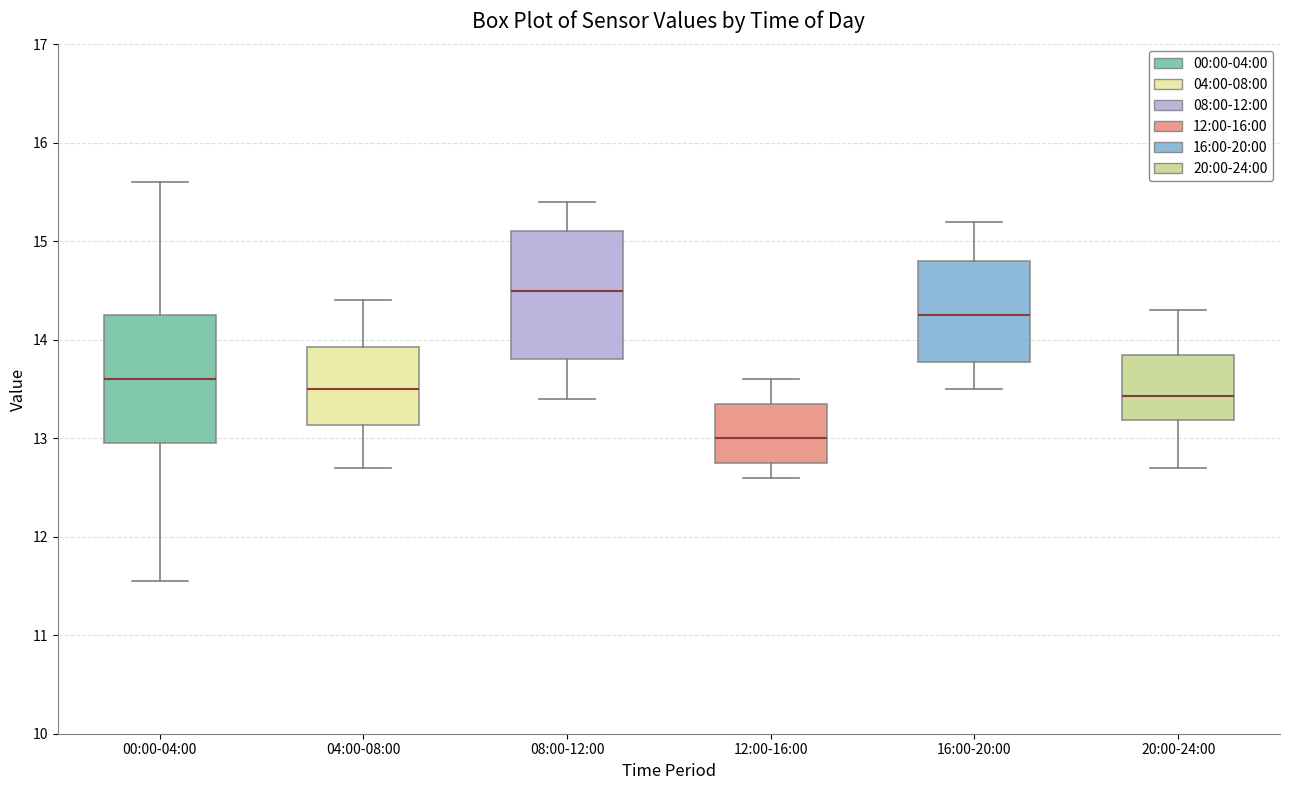

Reading left to right, read every box against the y-axis: the position of its median line, the range the box covers, and the ends of its whiskers. The values are not printed on the chart, so give them approximately, as read against the axis.

00:00-04:00: median 13.6, box 13.0 to 14.2, whiskers 11.6 to 15.6
04:00-08:00: median 13.5, box 13.1 to 13.9, whiskers 12.7 to 14.4
08:00-12:00: median 14.5, box 13.8 to 15.1, whiskers 13.4 to 15.4
12:00-16:00: median 13.0, box 12.8 to 13.4, whiskers 12.6 to 13.6
16:00-20:00: median 14.3, box 13.8 to 14.8, whiskers 13.5 to 15.2
20:00-24:00: median 13.4, box 13.2 to 13.9, whiskers 12.7 to 14.3